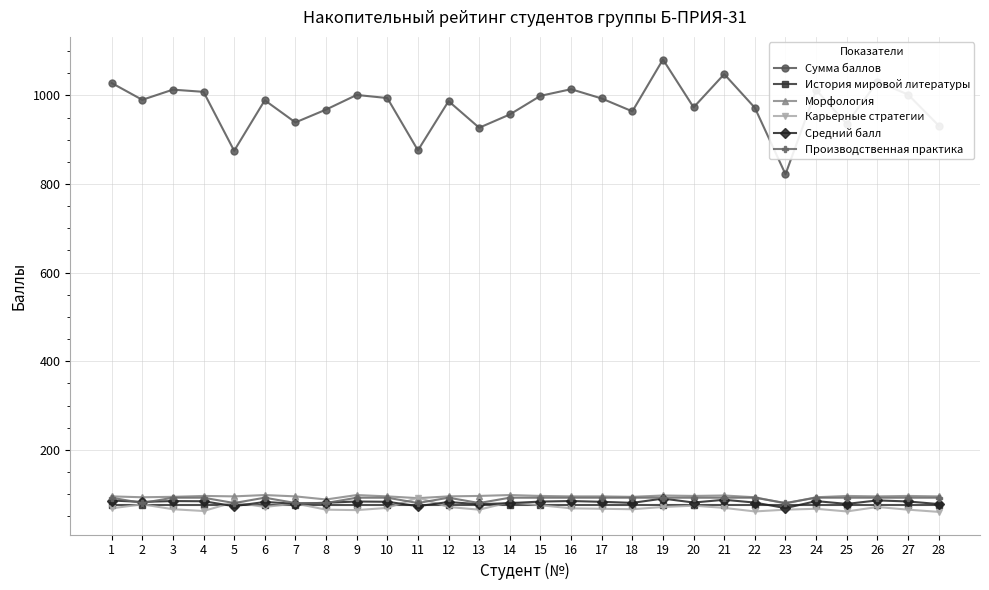

At which category does Сумма баллов reach its first local valley?

2